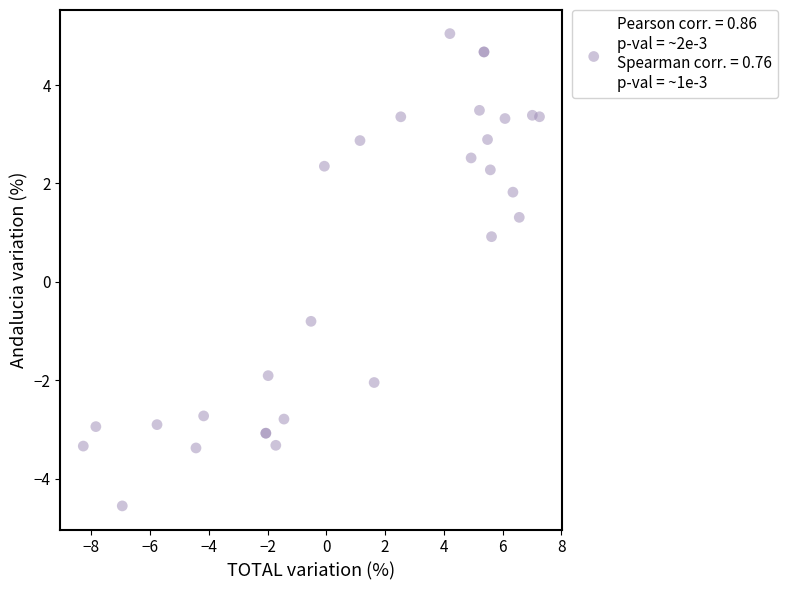

What Y value in the scatter plot is closest to 0?

-0.8